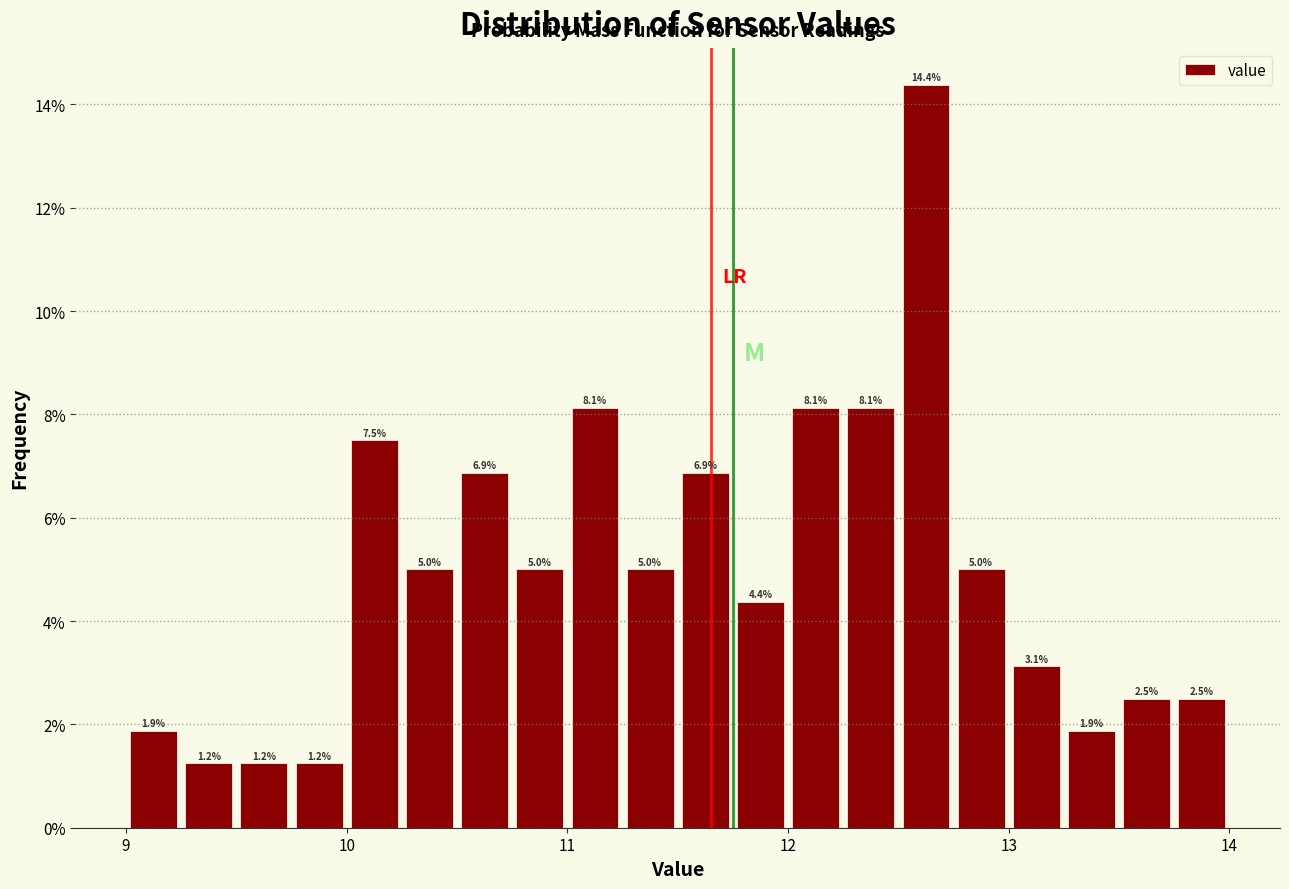

Around what value on the x-axis is the tallest bar? Give the approximate position of its centre, as read against the axis.

12.6